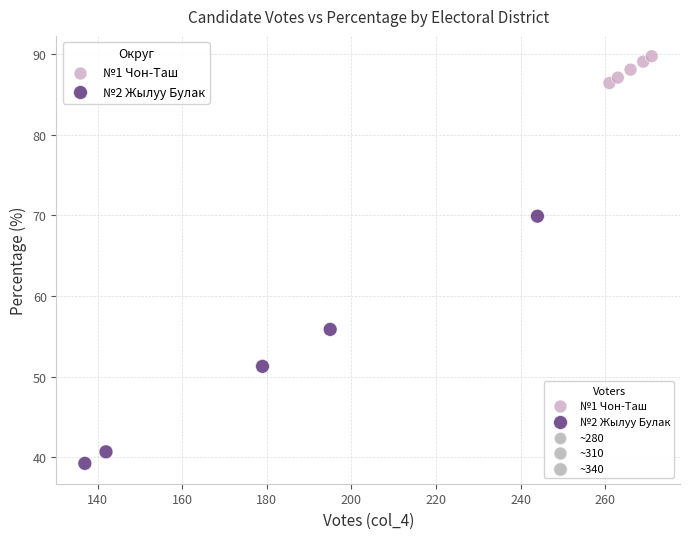

Which series reaches the maximum Y coordinate?

№1 Чон-Таш